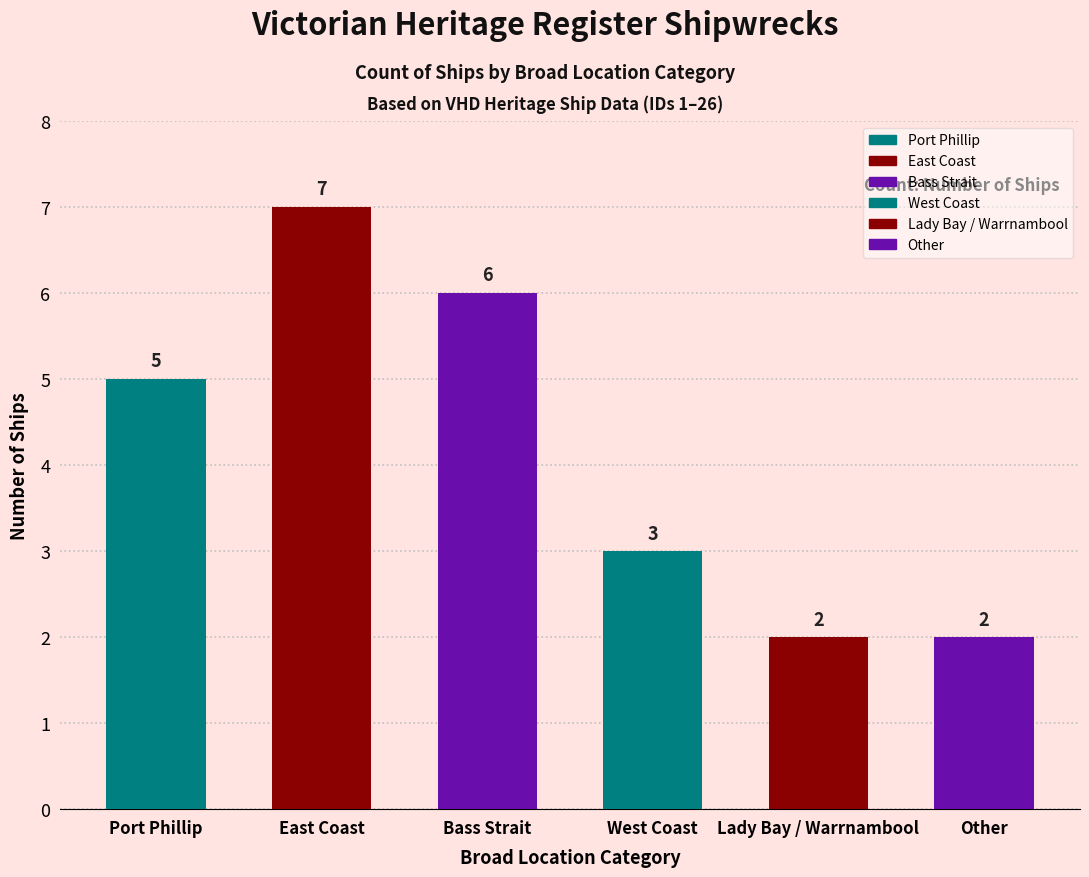

What is the difference between the values at East Coast and Other?

5